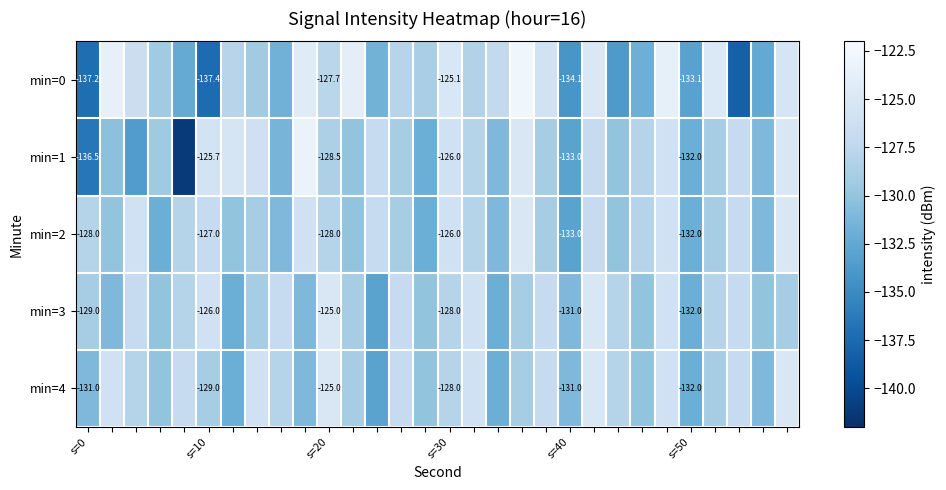

Which series has the largest range (max minus min)?

min=1